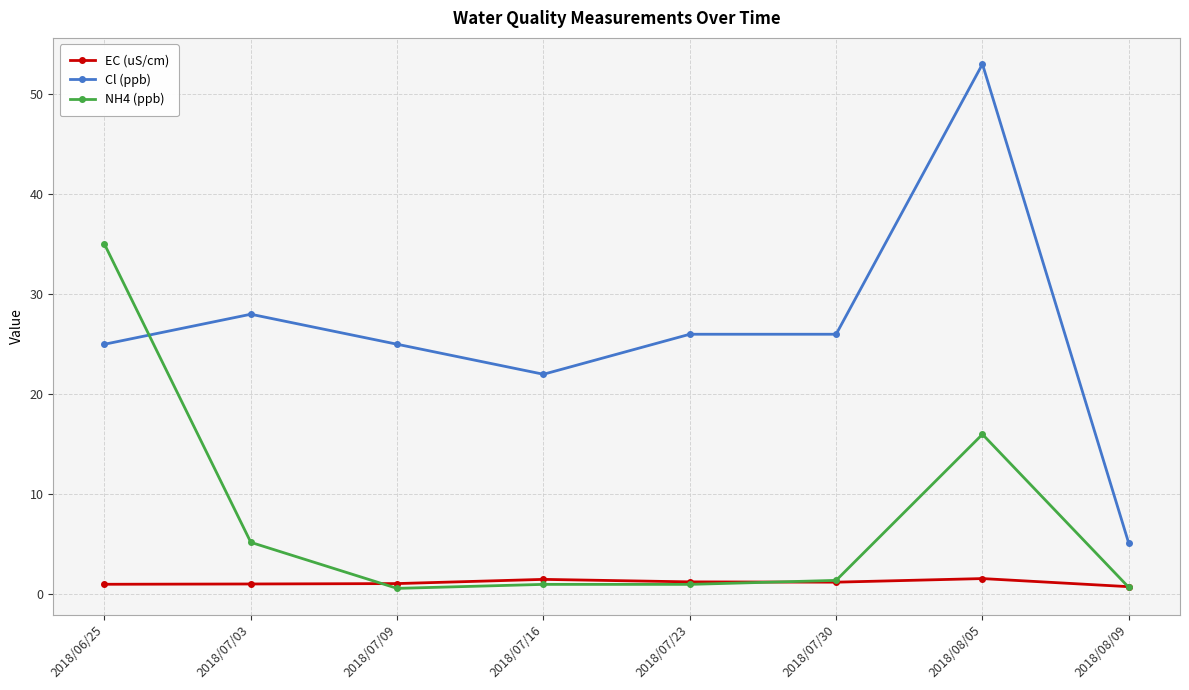

What is the highest value of the EC (uS/cm) series?

1.6